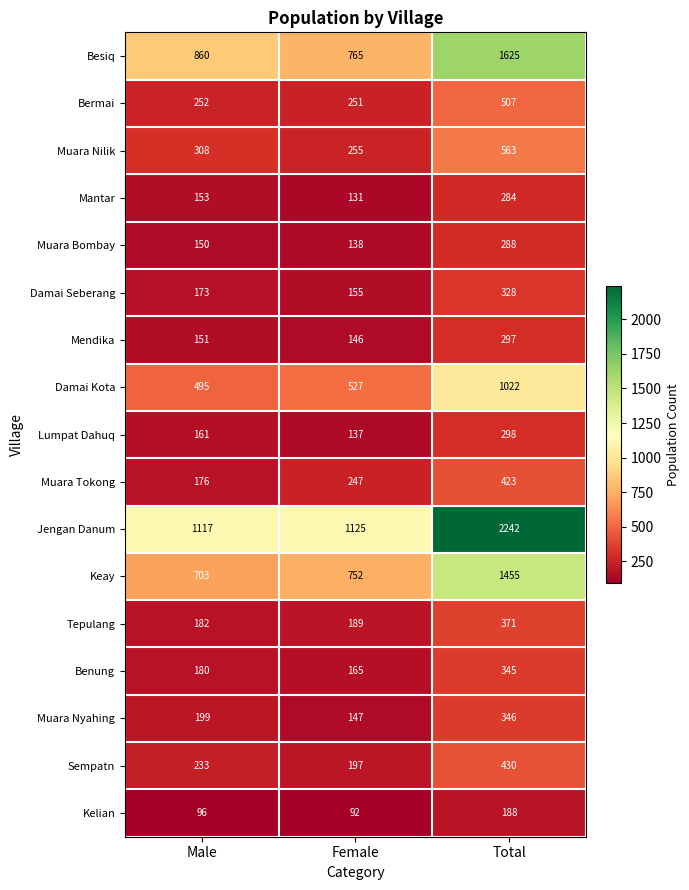

At which category does the chart reach its minimum across all series?

Female